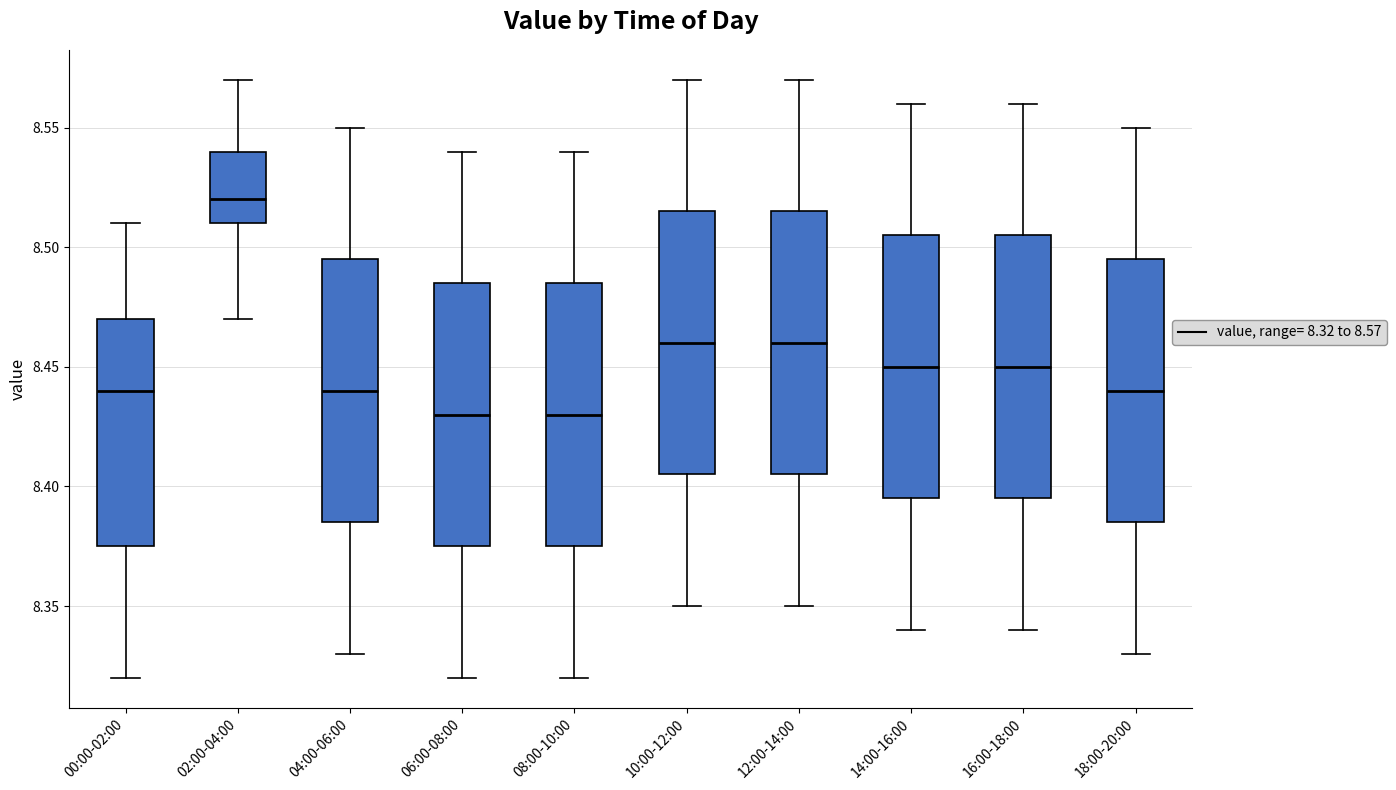

Where does the upper whisker of the box for 18:00-20:00 end on the y-axis? The values are not printed on the chart, so give them approximately, as read against the axis.

8.550